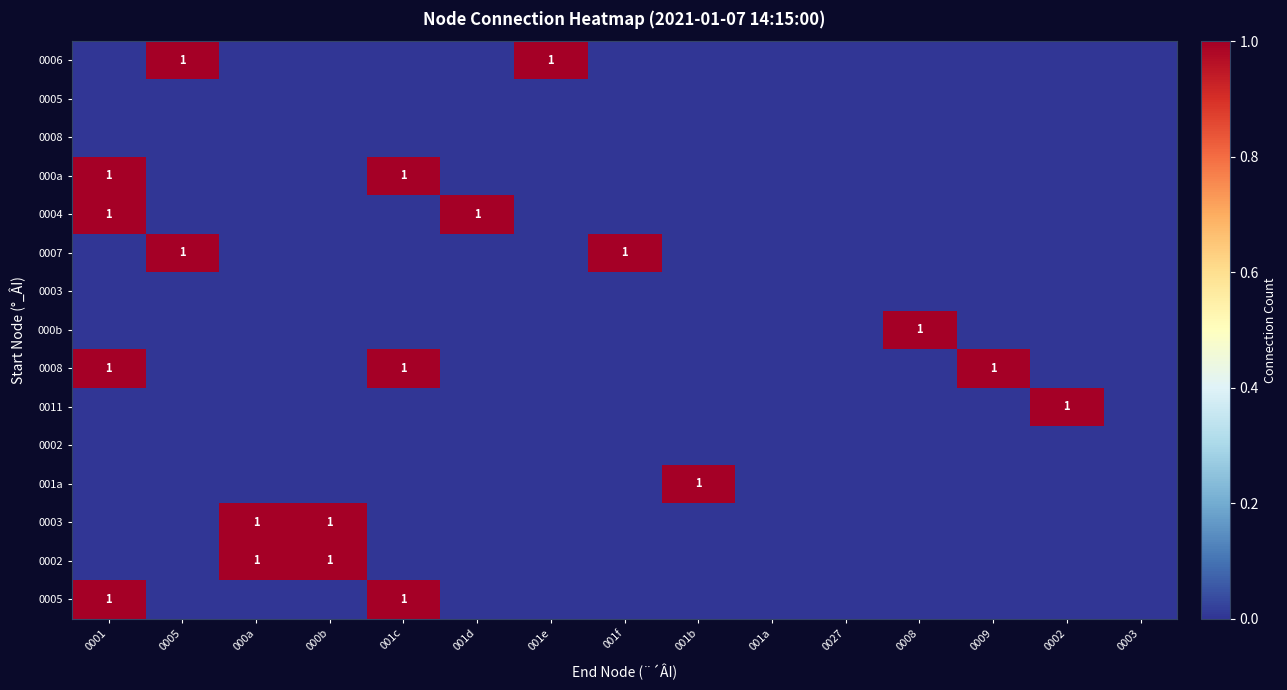

Which has a higher value, 000b or 0008?

000b